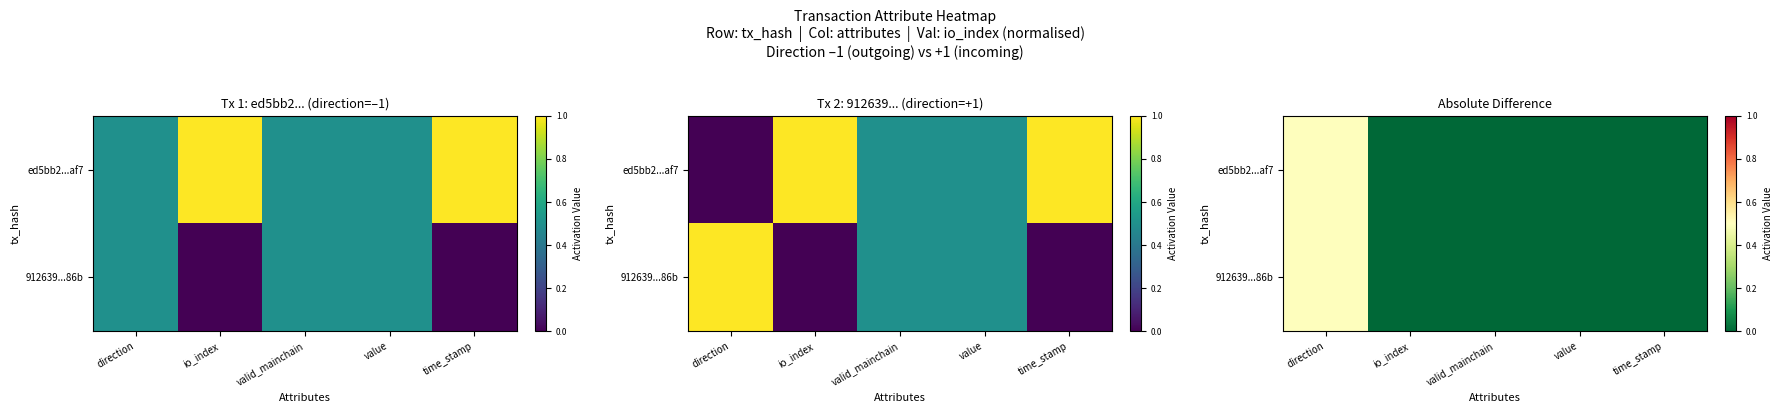

Read the 912639...86b value at direction.

0.5